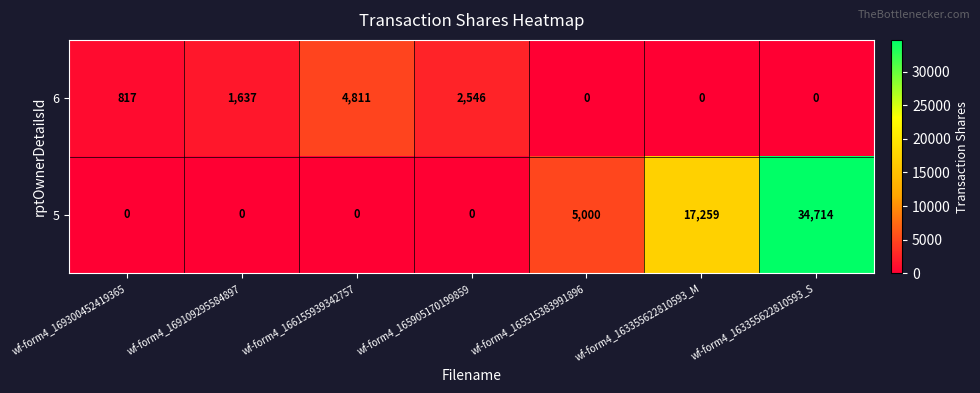

What is the average value of the 5 series?

8139